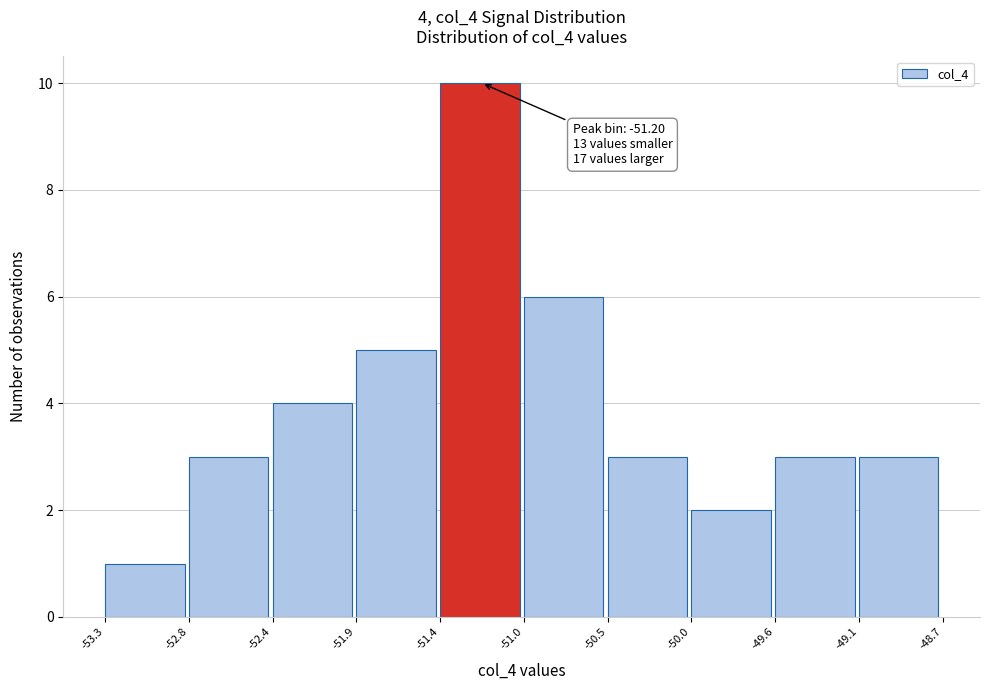

Which range on the x-axis has the tallest bar?

-51.4 to -51.0